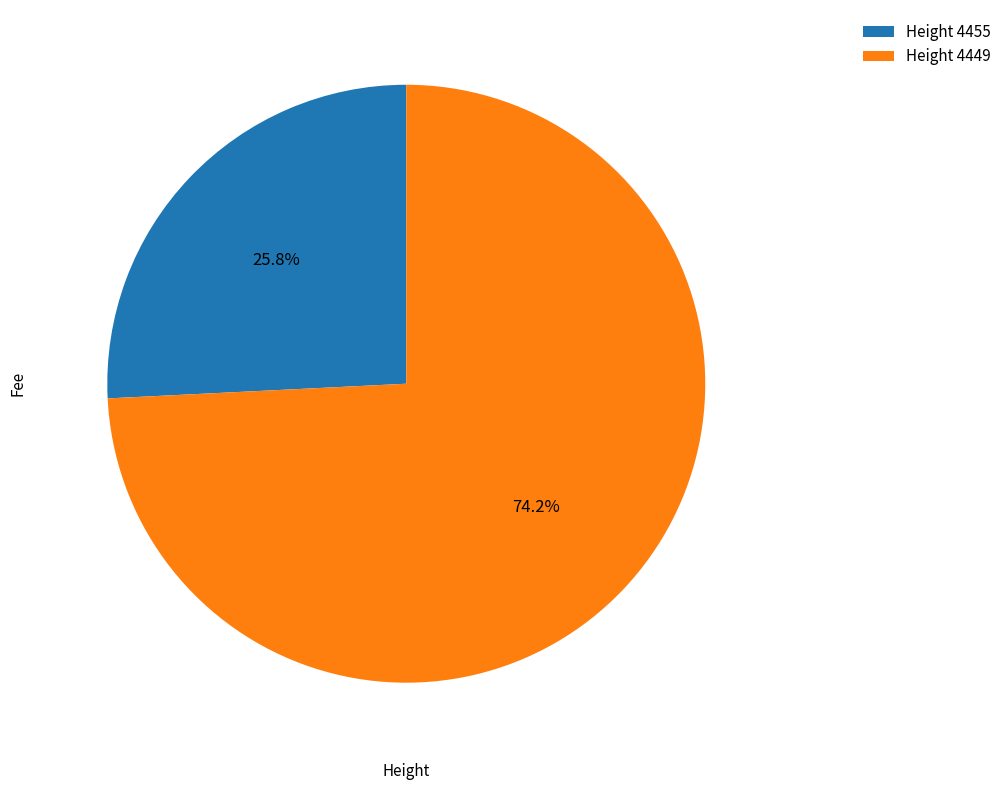

How many segments does this pie chart have?

2